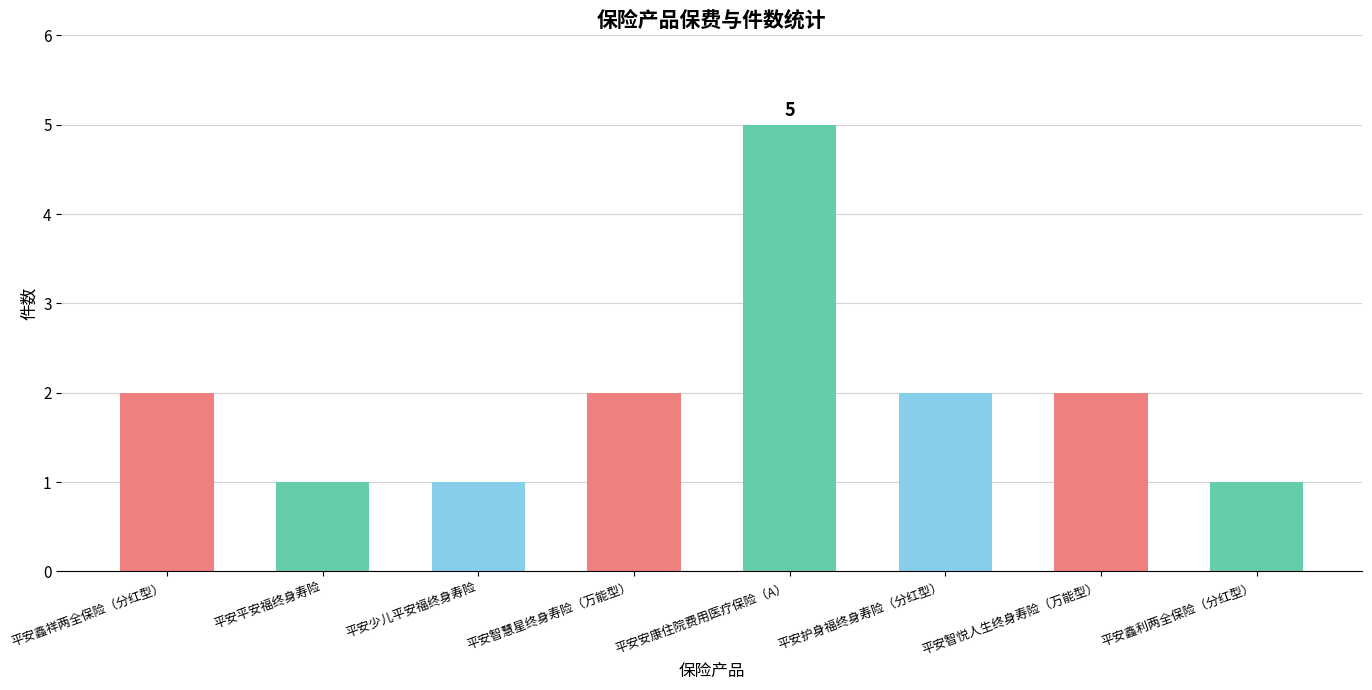

What is the label of the 6th bar from the left?

平安护身福终身寿险（分红型）